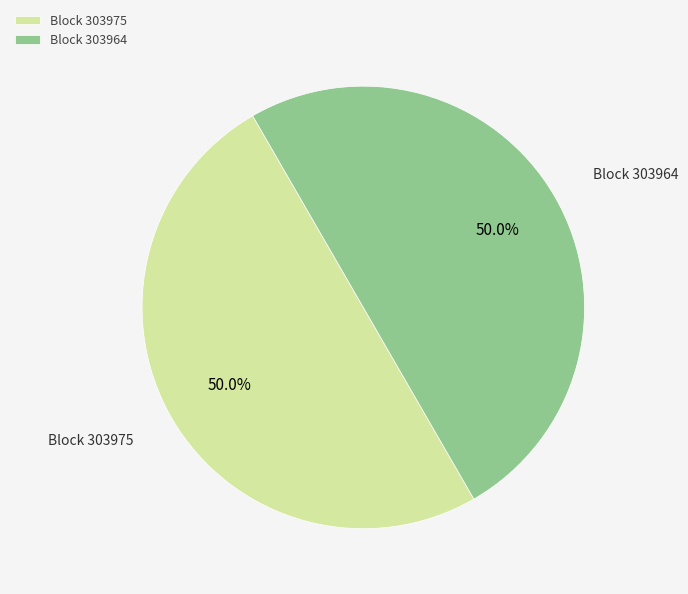

Approximately how many times larger is the value at Block 303975 compared to Block 303964?

1.0